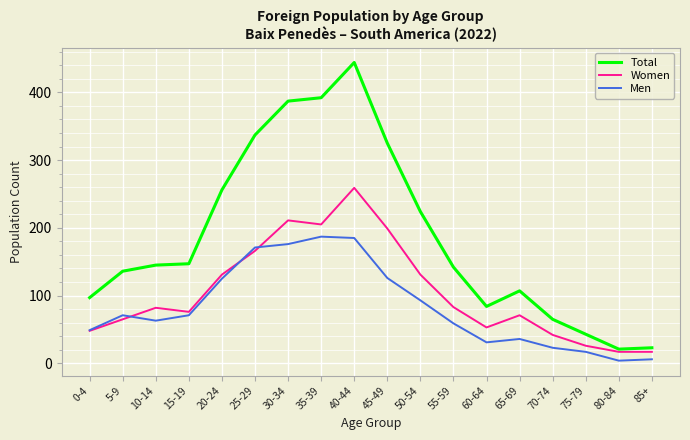

At which label does Total reach its peak?

40-44